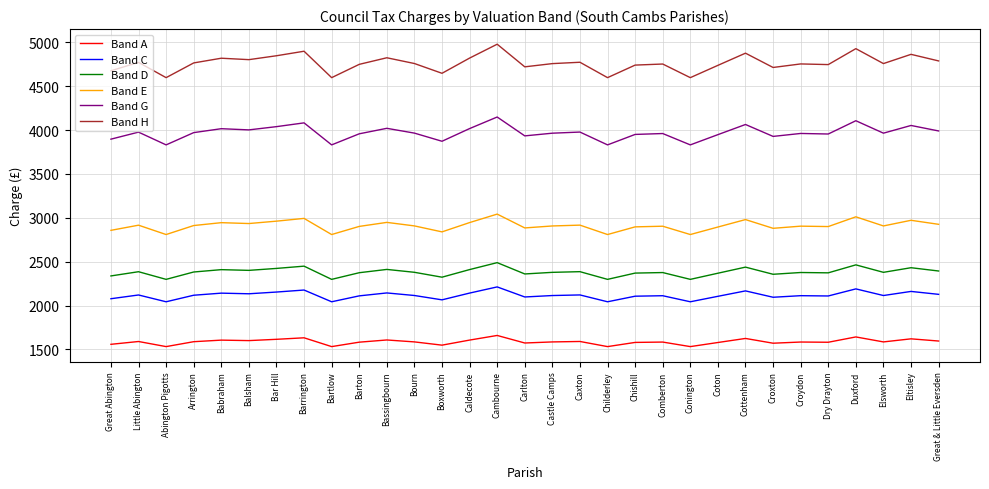

Count the number of categories in the chart.

31